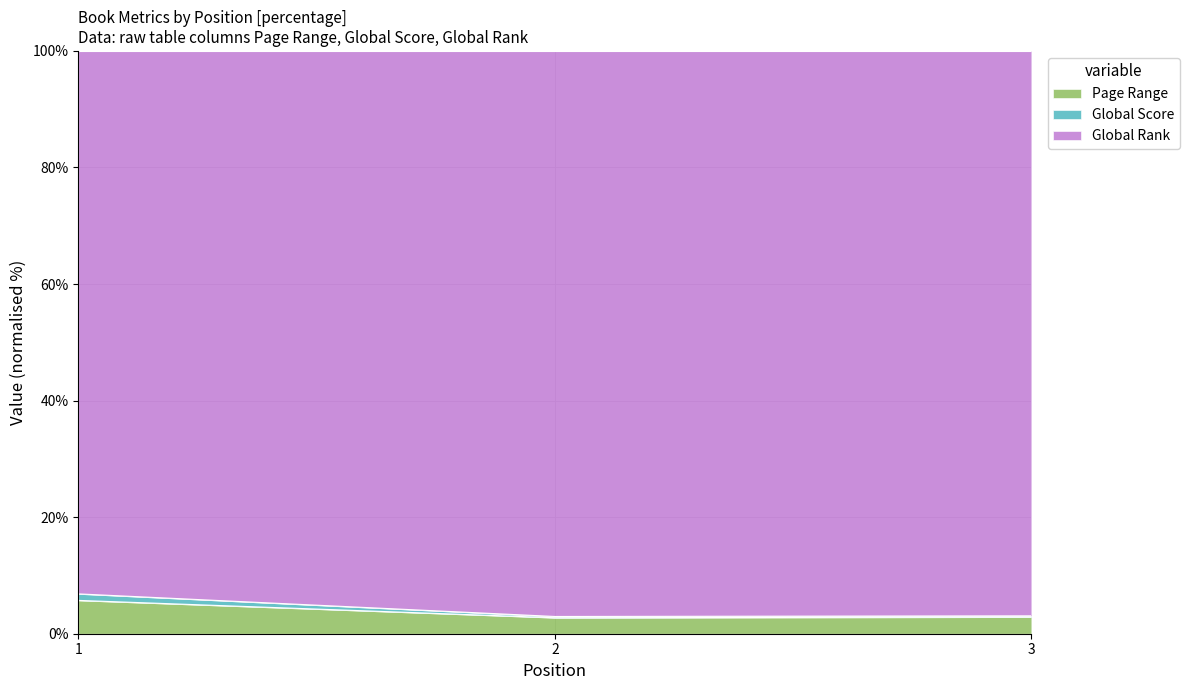

How many lines are shown in the chart?

3